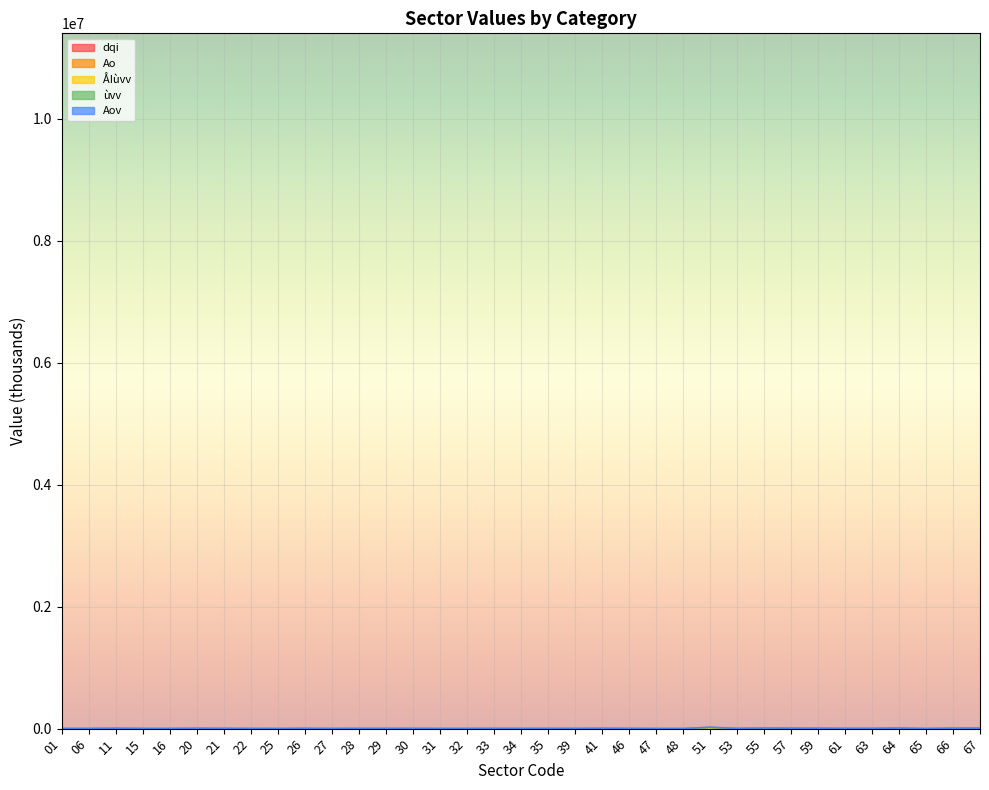

True or false: ùvv and Ao cross at least once.

False